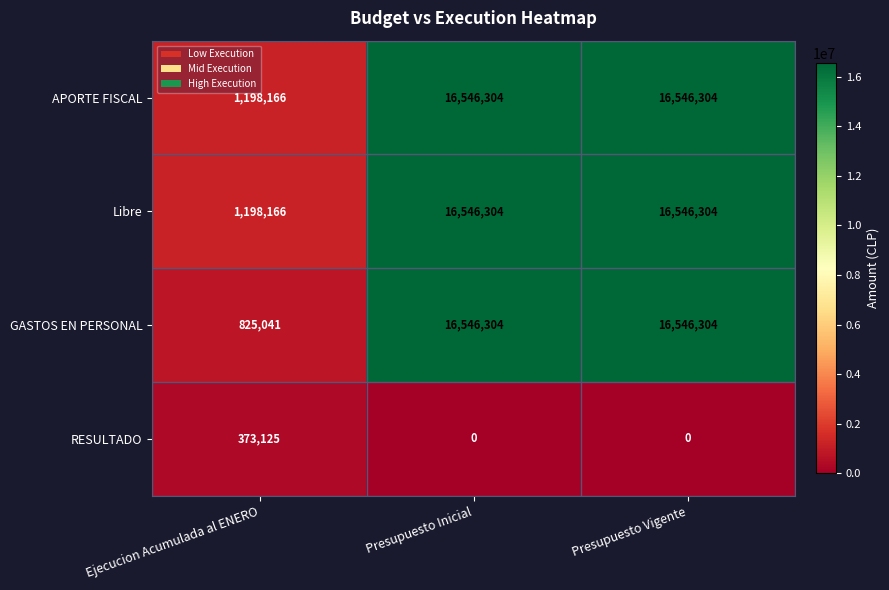

Which series changed the most between Ejecucion Acumulada al ENERO and Presupuesto Vigente?

GASTOS EN PERSONAL